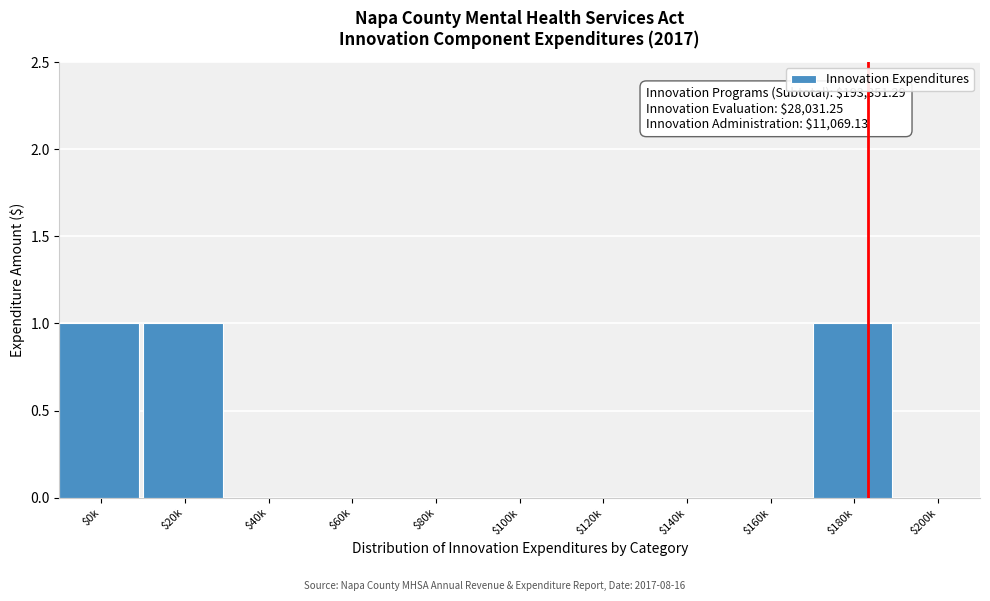

The chart shows a value of 1 at $180k. True or false?

True